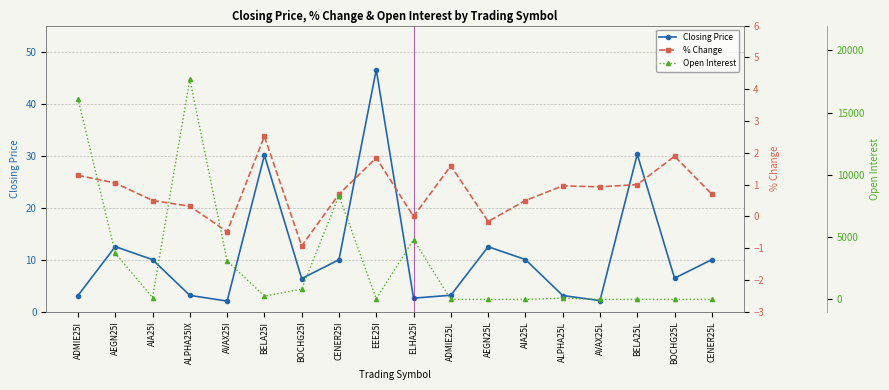

True or false: Closing Price has a value of 12.5 at AEGN25I.

True